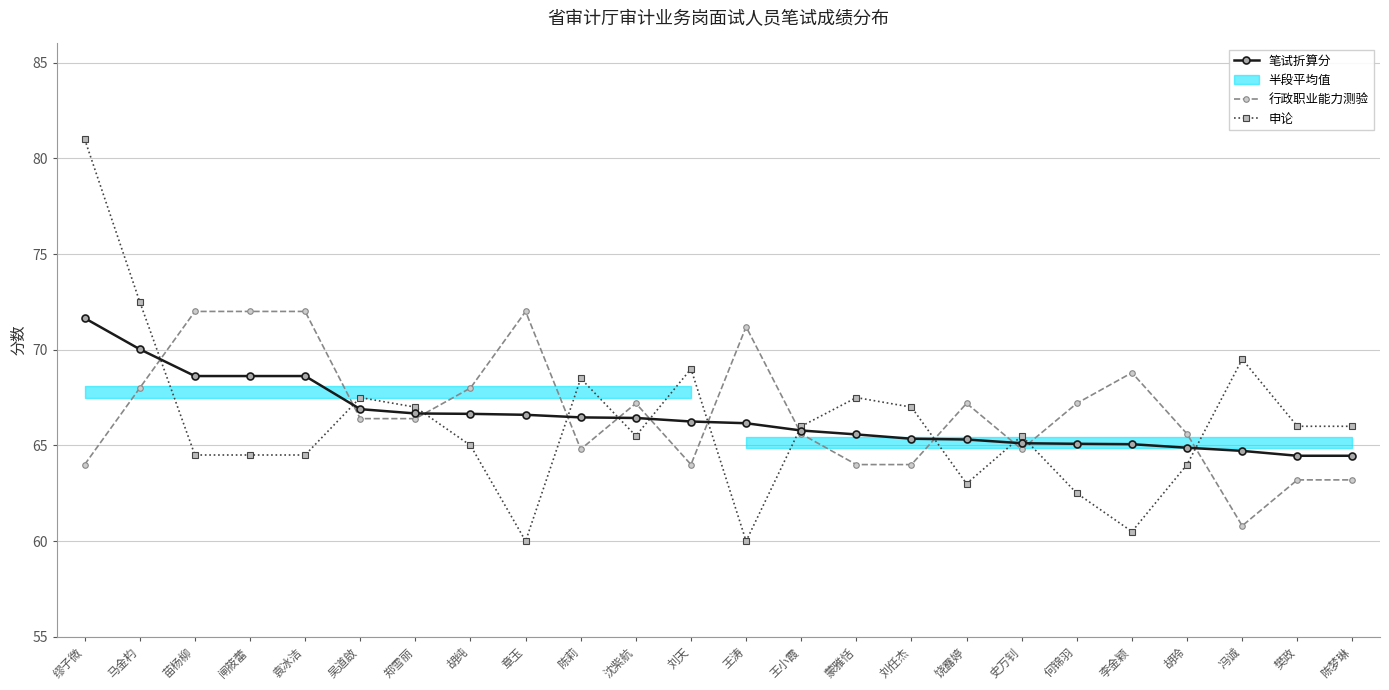

Where do 行政职业能力测验 and 笔试折算分 first cross each other?

马金杓 and 苗杨柳